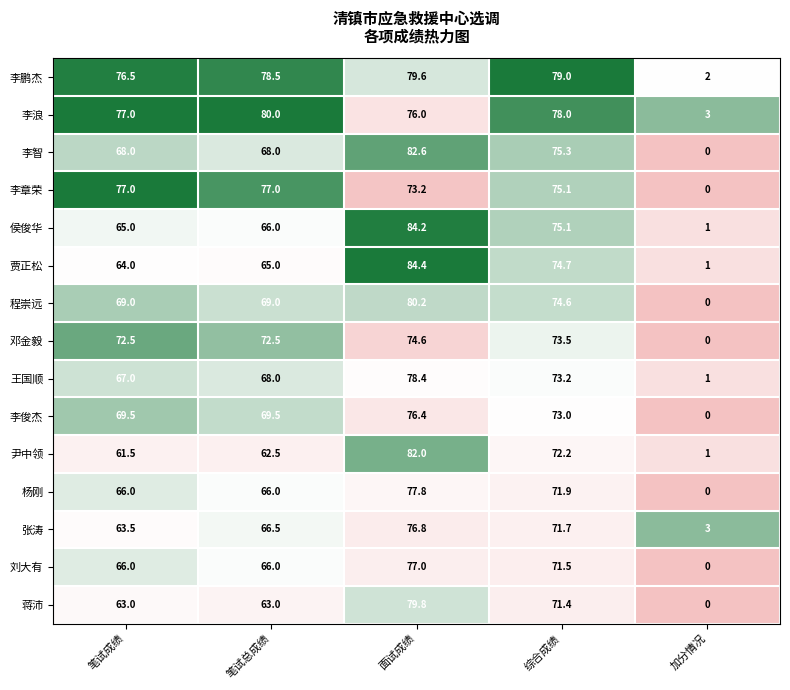

Which label corresponds to the largest value in the chart?

面试成绩